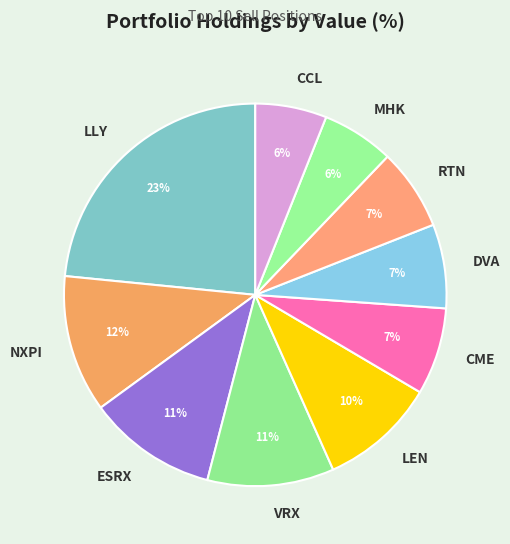

Between RTN and MHK, which is larger?

RTN